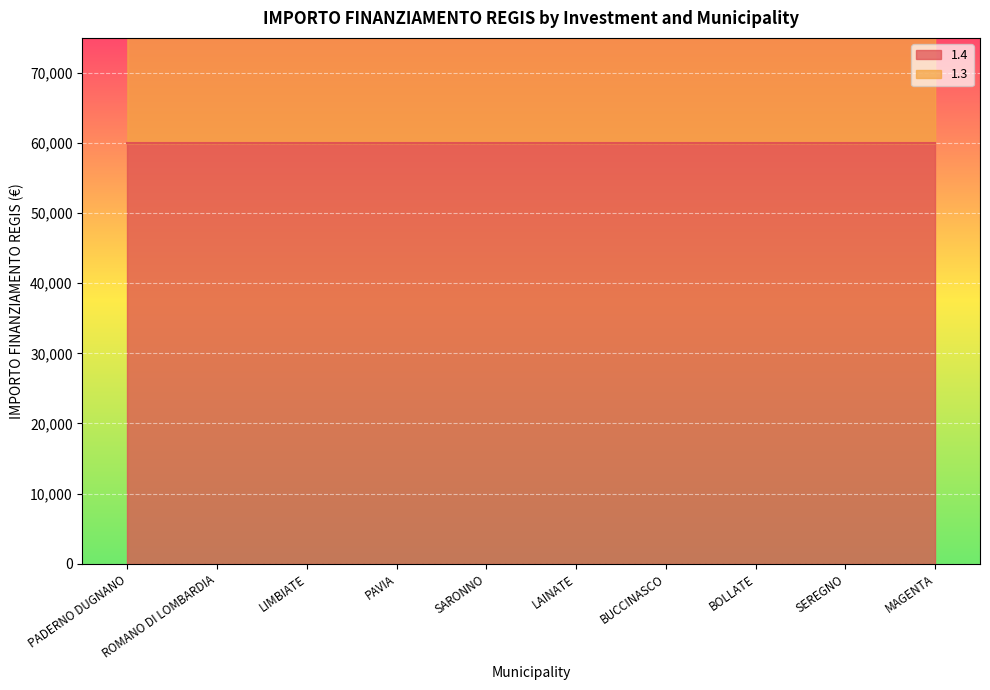

True or false: the data shows 119932 at SEREGNO.

True